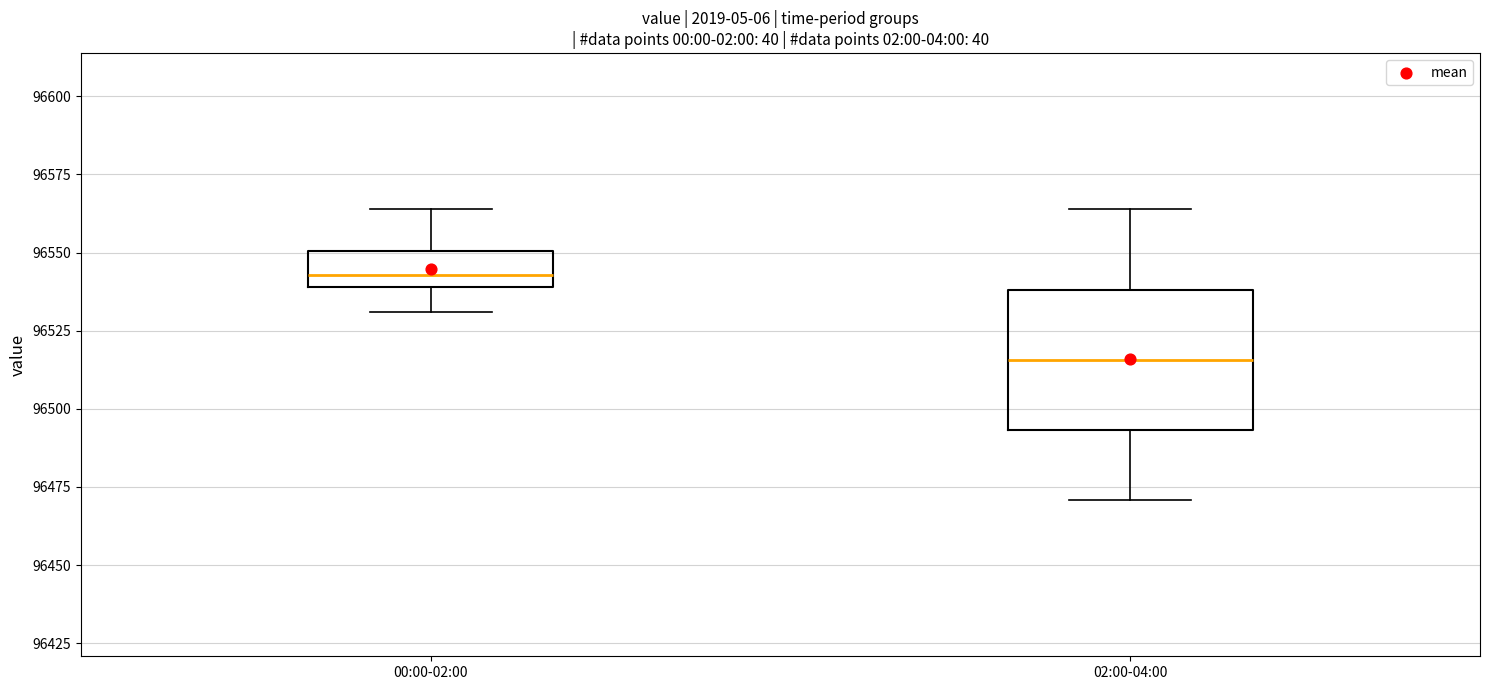

Reading left to right, read every box against the y-axis: the position of its median line, the range the box covers, and the ends of its whiskers. The values are not printed on the chart, so give them approximately, as read against the axis.

00:00-02:00: median 96545, box 96540 to 96550, whiskers 96530 to 96565
02:00-04:00: median 96515, box 96495 to 96540, whiskers 96470 to 96565